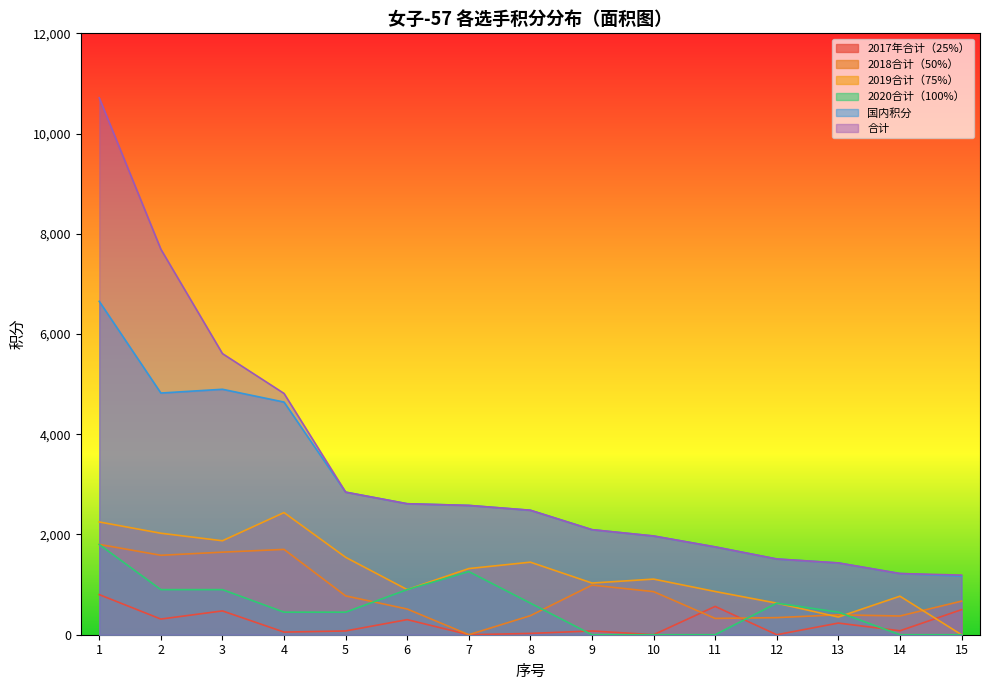

True or false: 国内积分 and 2020合计（100%） intersect in this chart.

False